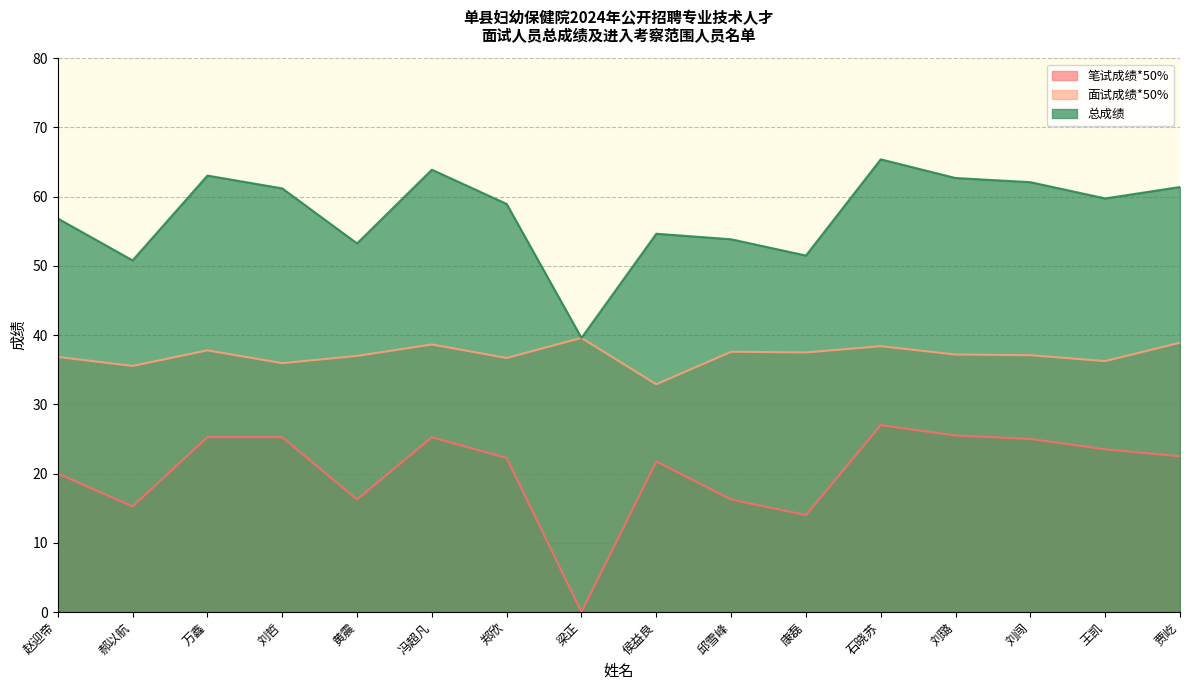

What is the difference between the highest and lowest values at 刘闯?

37.1